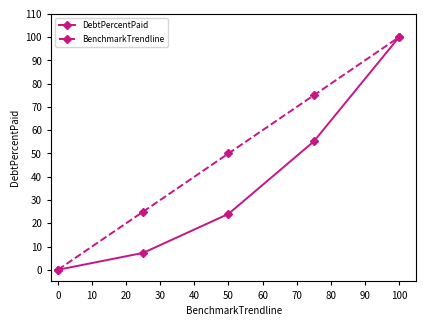

What is the value of the DebtPercentPaid point at the 5th from the left?

100.0